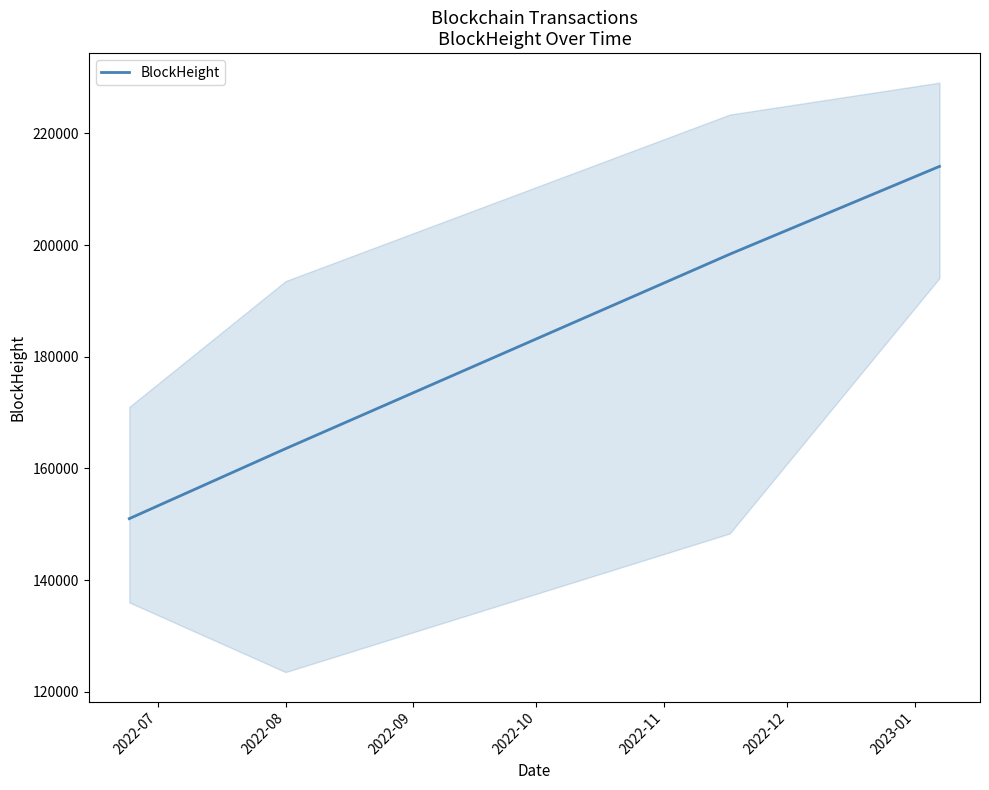

What is the sum of all values?

726994